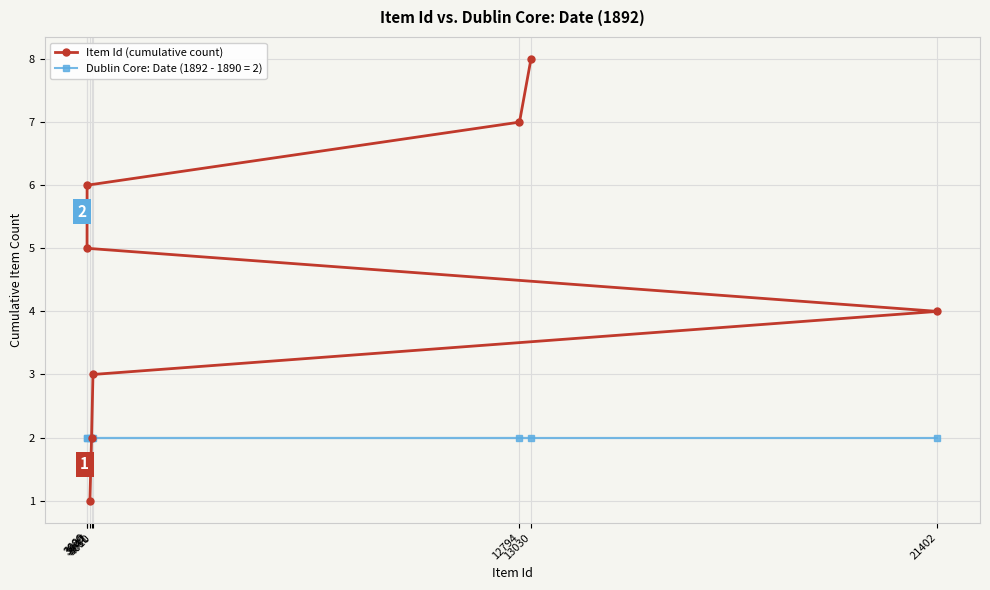

What is the minimum value shown in the chart?

1